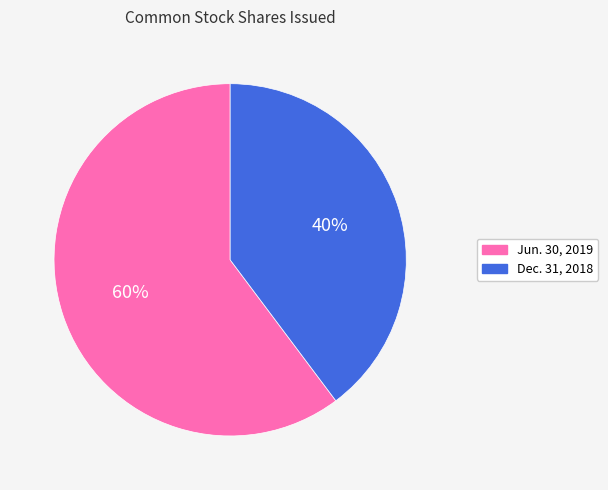

Is it true that Jun. 30, 2019 is 60% of the pie?

True